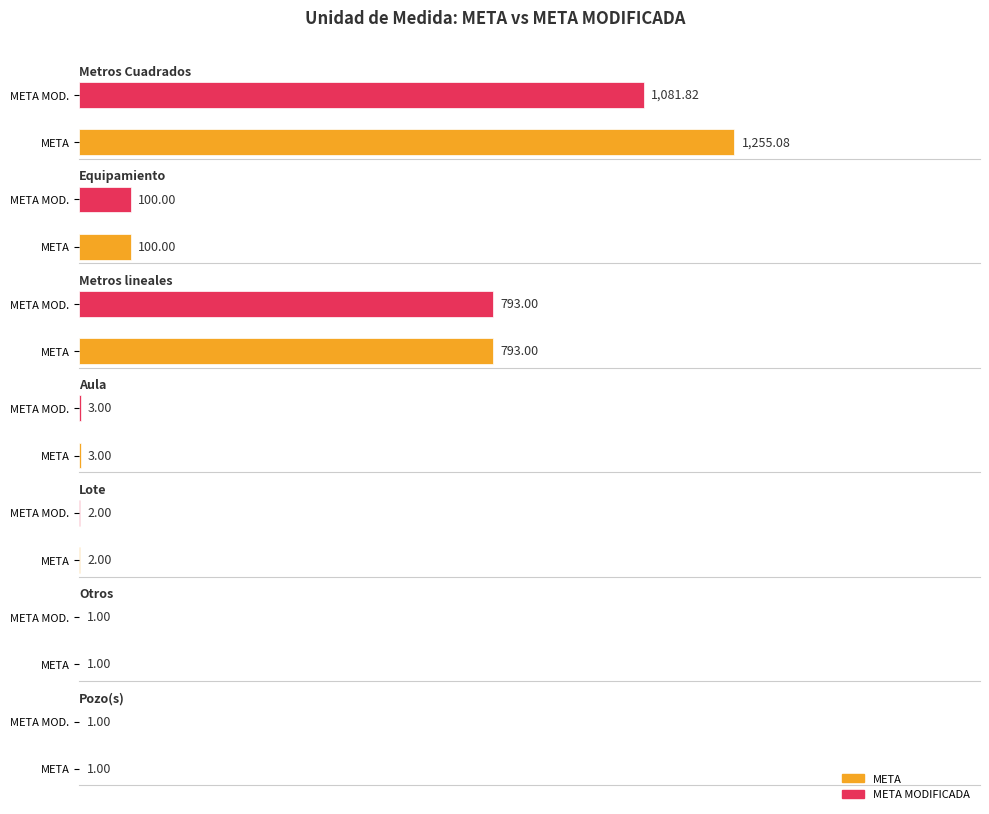

Rank the series by their maximum value, from highest to lowest.

META, META MODIFICADA